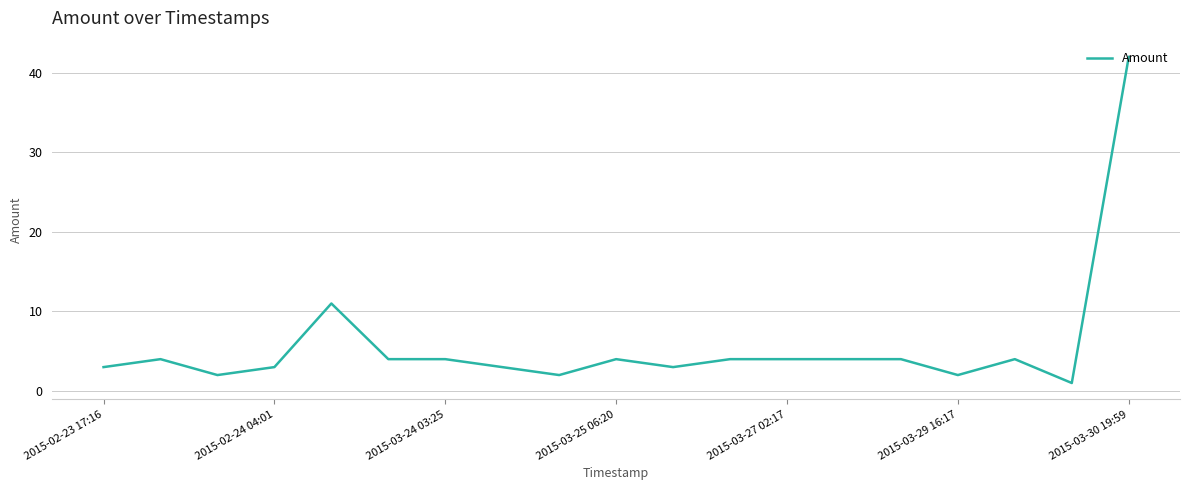

What is the smallest value displayed?

1